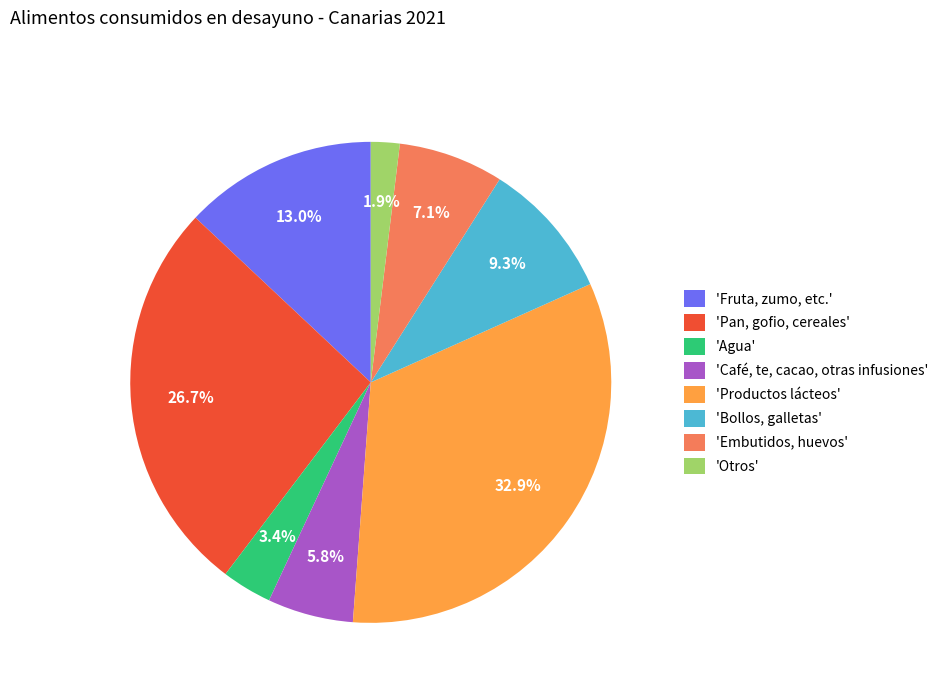

How many slices are in this pie chart?

8